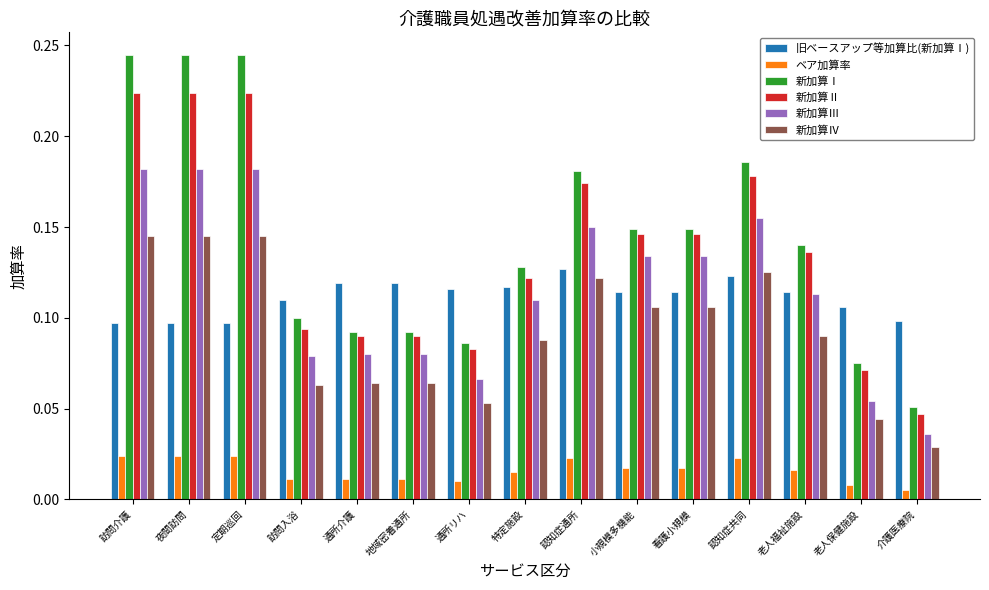

What is the label of the 14th bar from the right?

夜間訪問